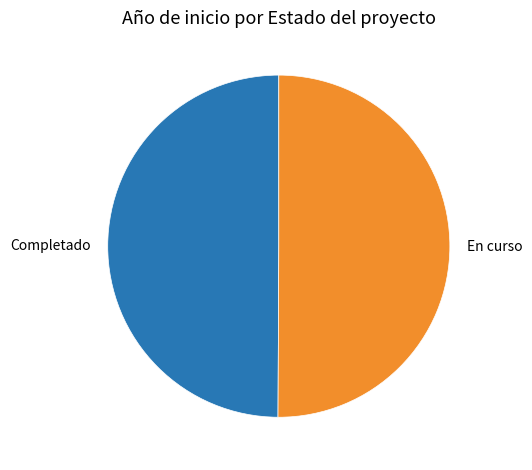

Combined, do En curso and Completado account for over 50%?

Yes